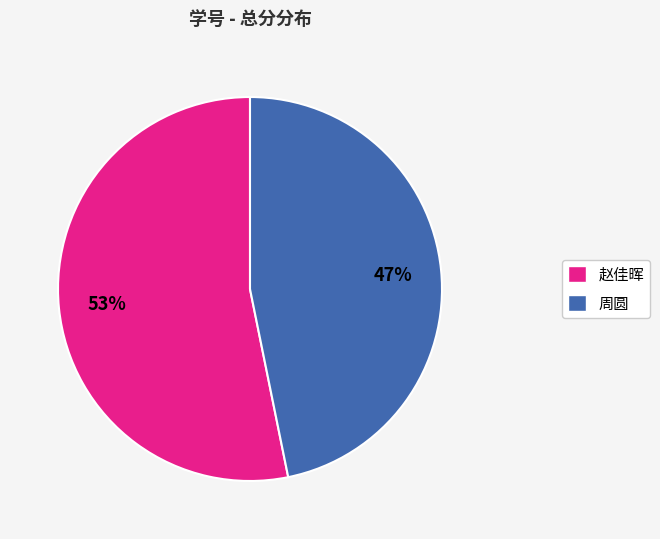

How many segments does this pie chart have?

2